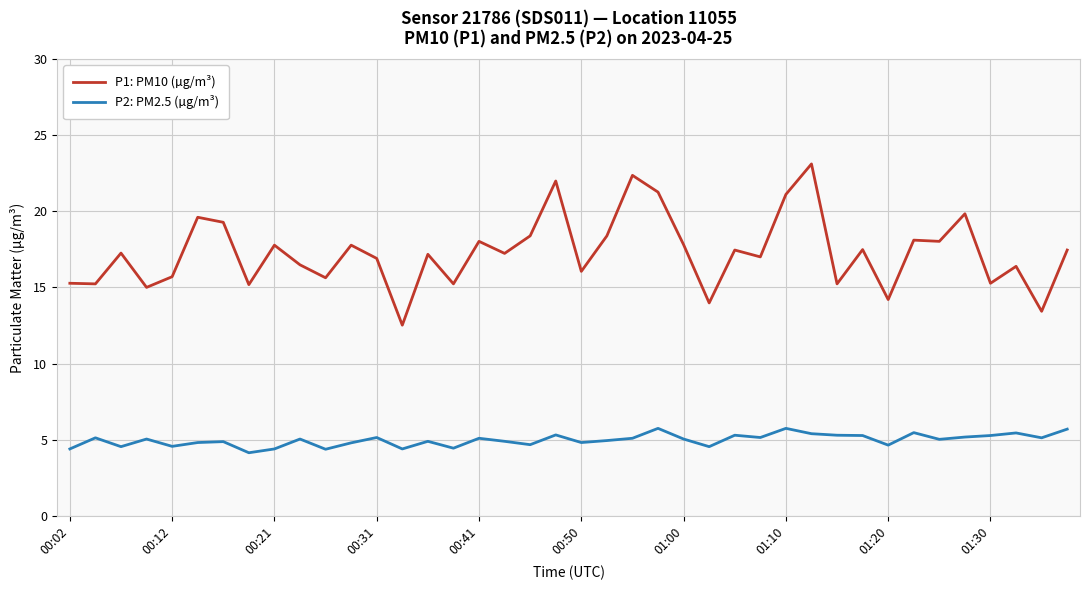

True or false: P2: PM2.5 (µg/m³) and P1: PM10 (µg/m³) cross at least once.

False